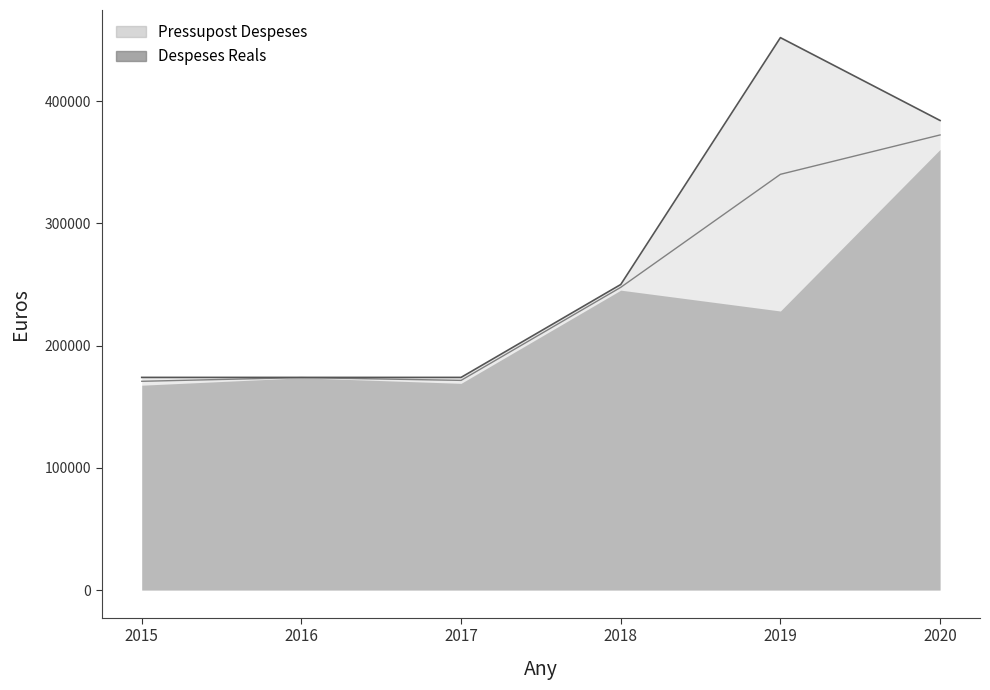

How many data points are above 250000?

2